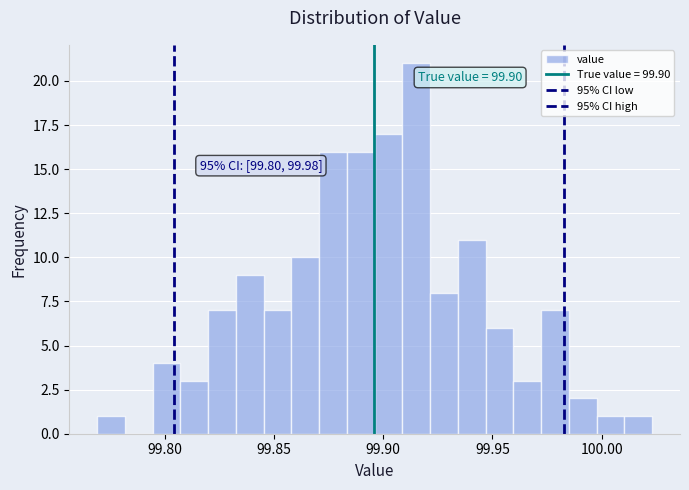

Around what value on the x-axis is the tallest bar? Give the approximate position of its centre, as read against the axis.

99.915